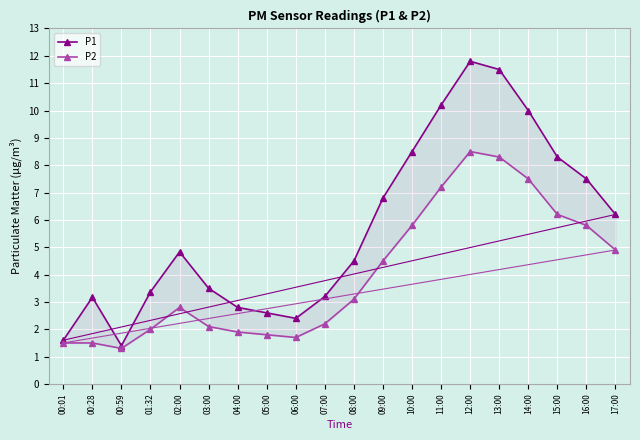

At which category does the chart reach its peak across all series?

12:00